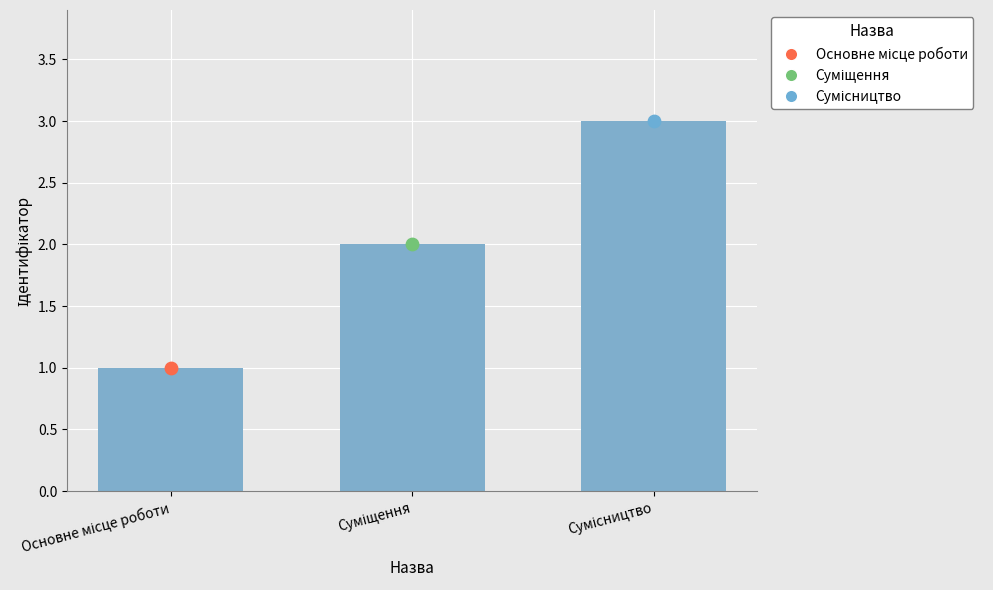

What is the ratio of the value at Суміщення to the value at Сумісництво?

0.7